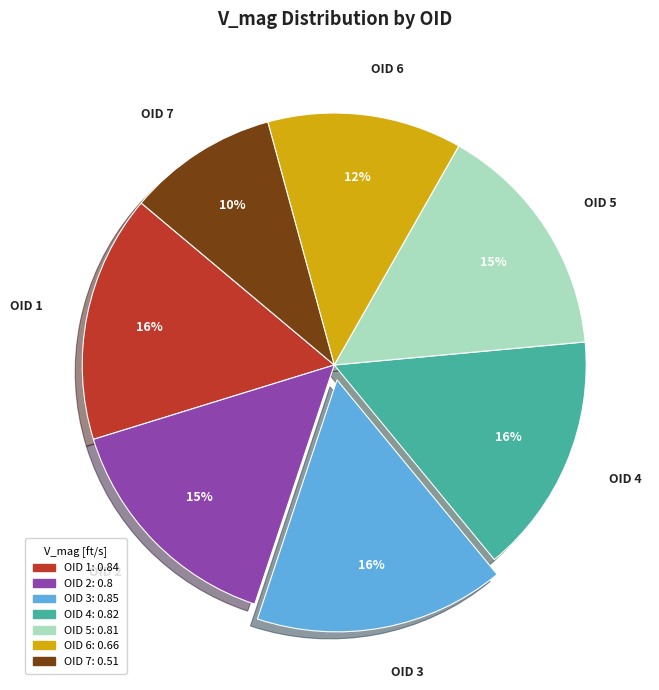

To the nearest percent, what percentage of the pie is OID 7?

10%